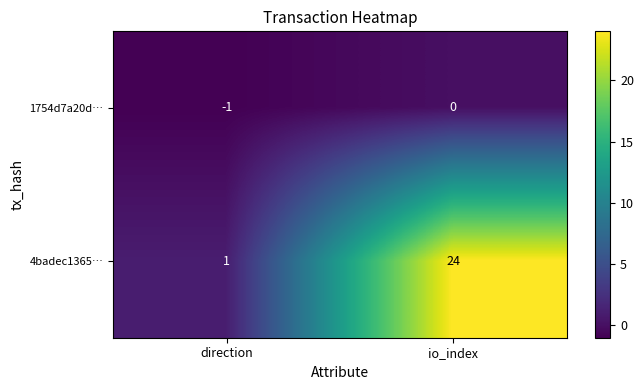

At io_index, list the series in order from largest to smallest.

4badec1365…, 1754d7a20d…